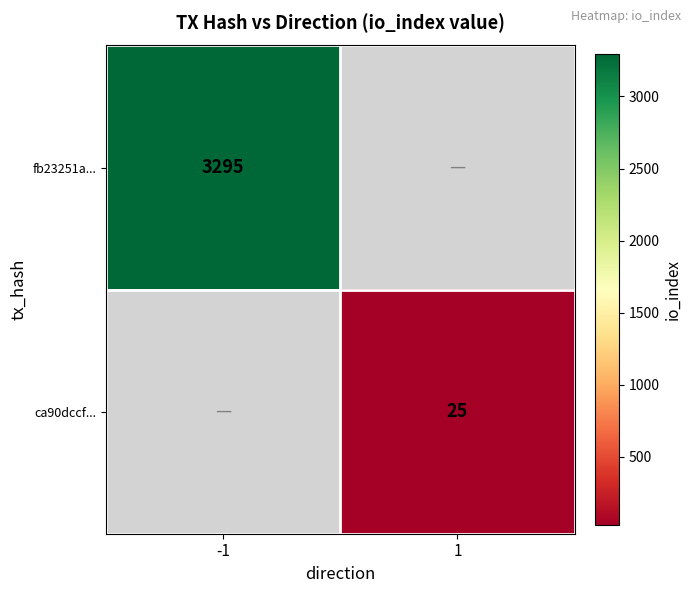

True or false: fb23251a... has a value of 3295 at -1.

True